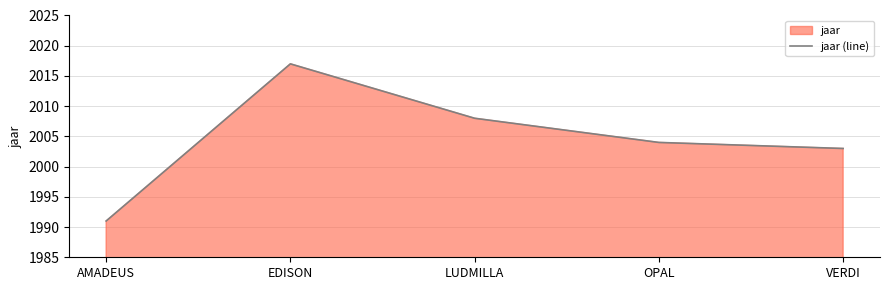

The chart shows a value of 2790 at EDISON. True or false?

False